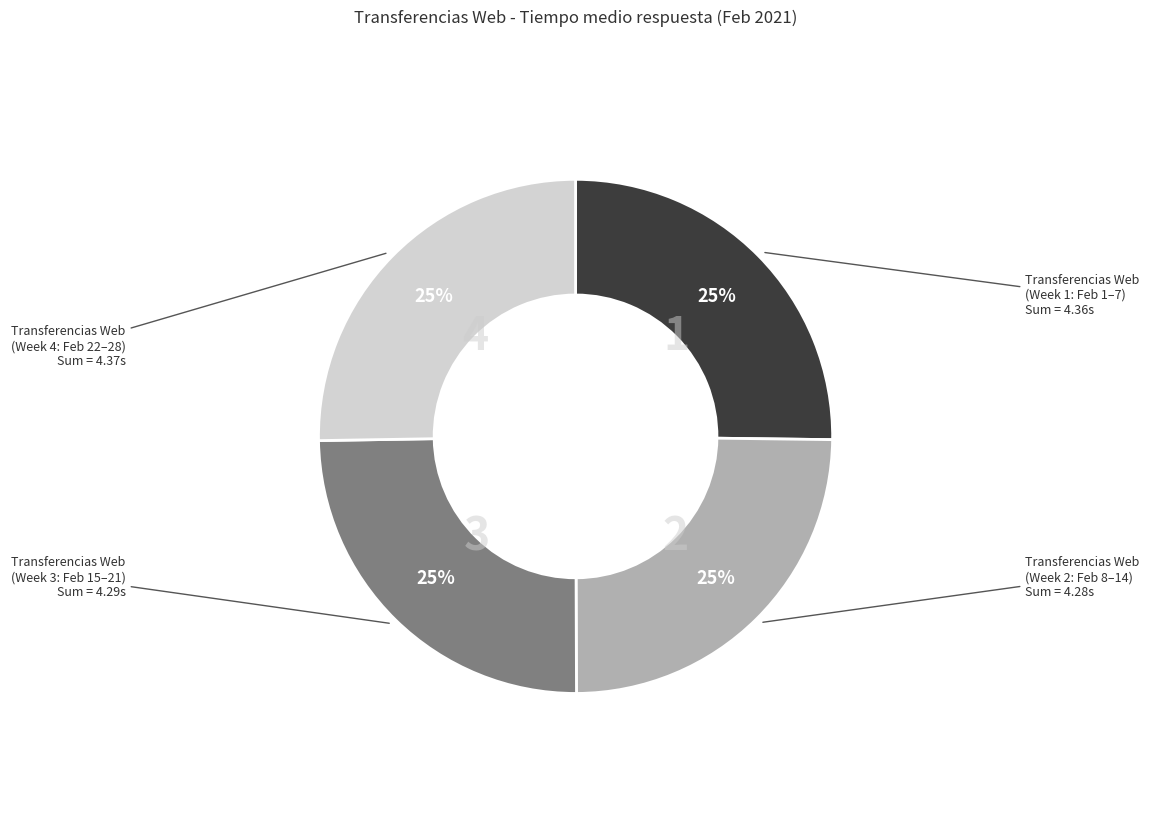

Is there any slice that represents more than half of the pie?

No